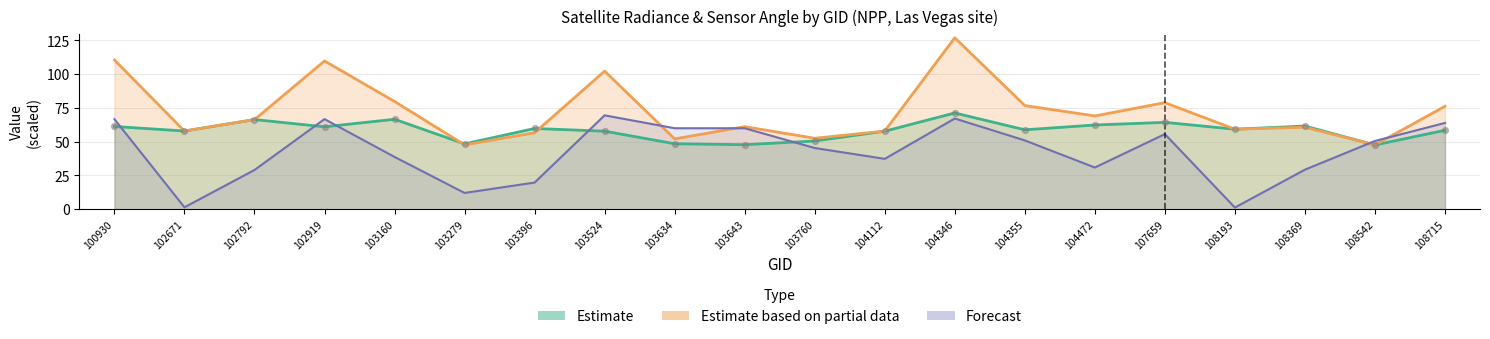

What is the total value across all series at 108369?

151.6